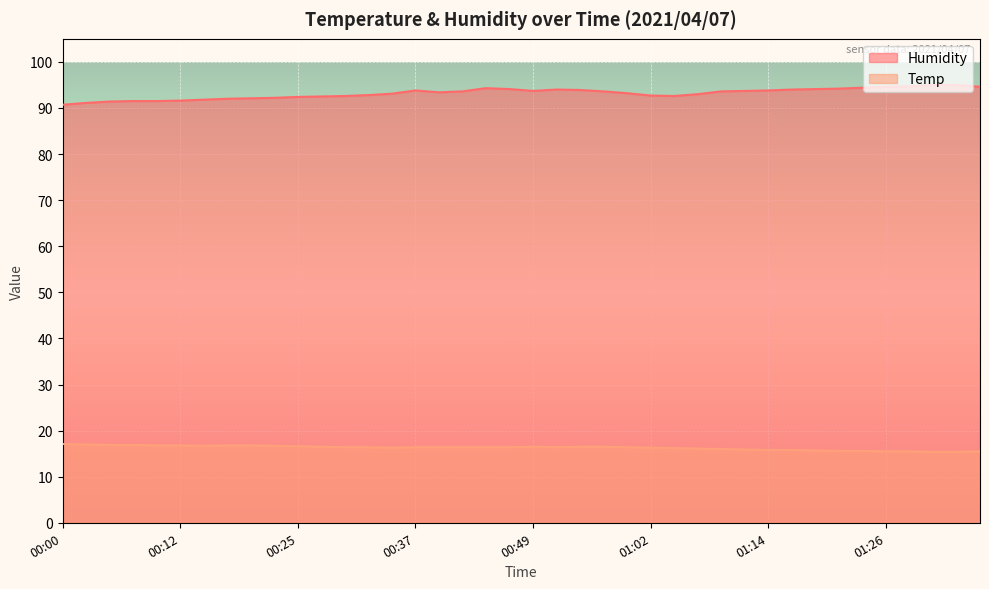

What is the smallest value displayed?

15.4